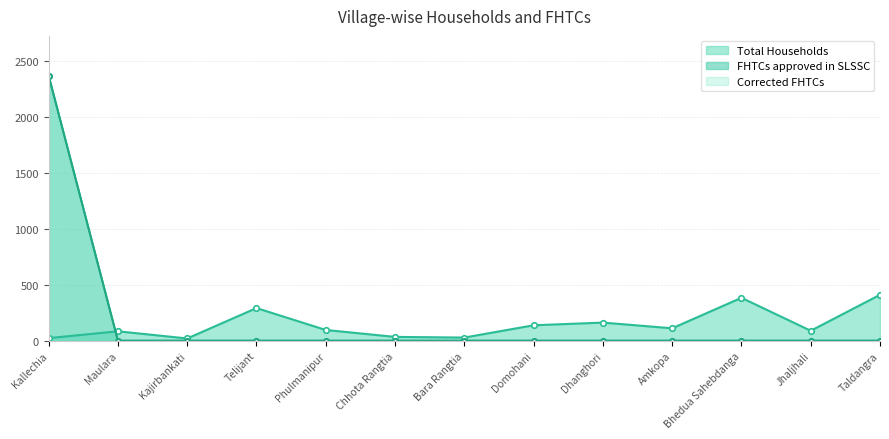

Rank the categories by Corrected FHTCs value from lowest to highest.

Maulara, Kajirbankati, Telijant, Phulmanipur, Chhota Rangtia, Bara Rangtia, Domohani, Dhanghori, Amkopa, Bhedua Sahebdanga, Jhaljhali, Taldangra, Kallechia